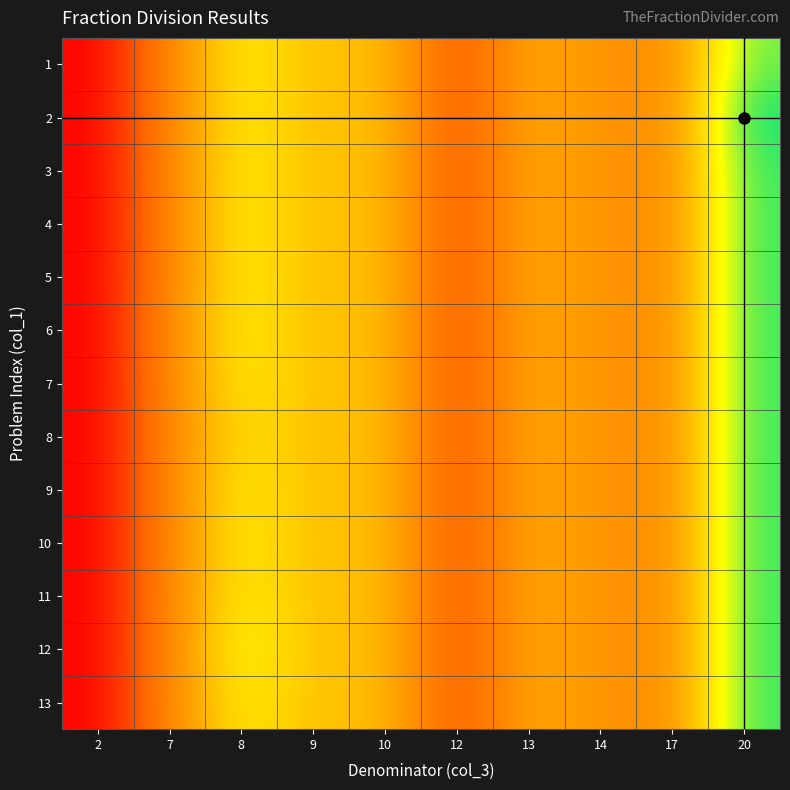

How many data points does each series have?

10